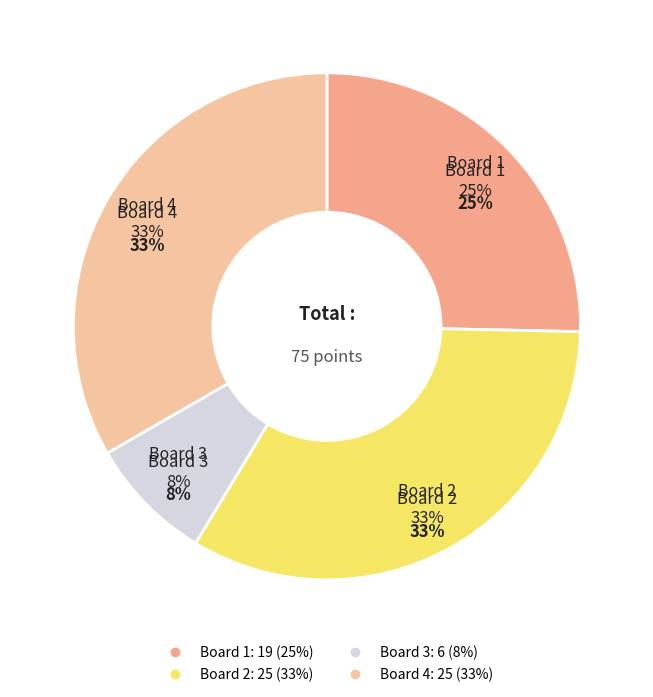

To the nearest percent, what is the difference between the largest and smallest slice percentages?

25%